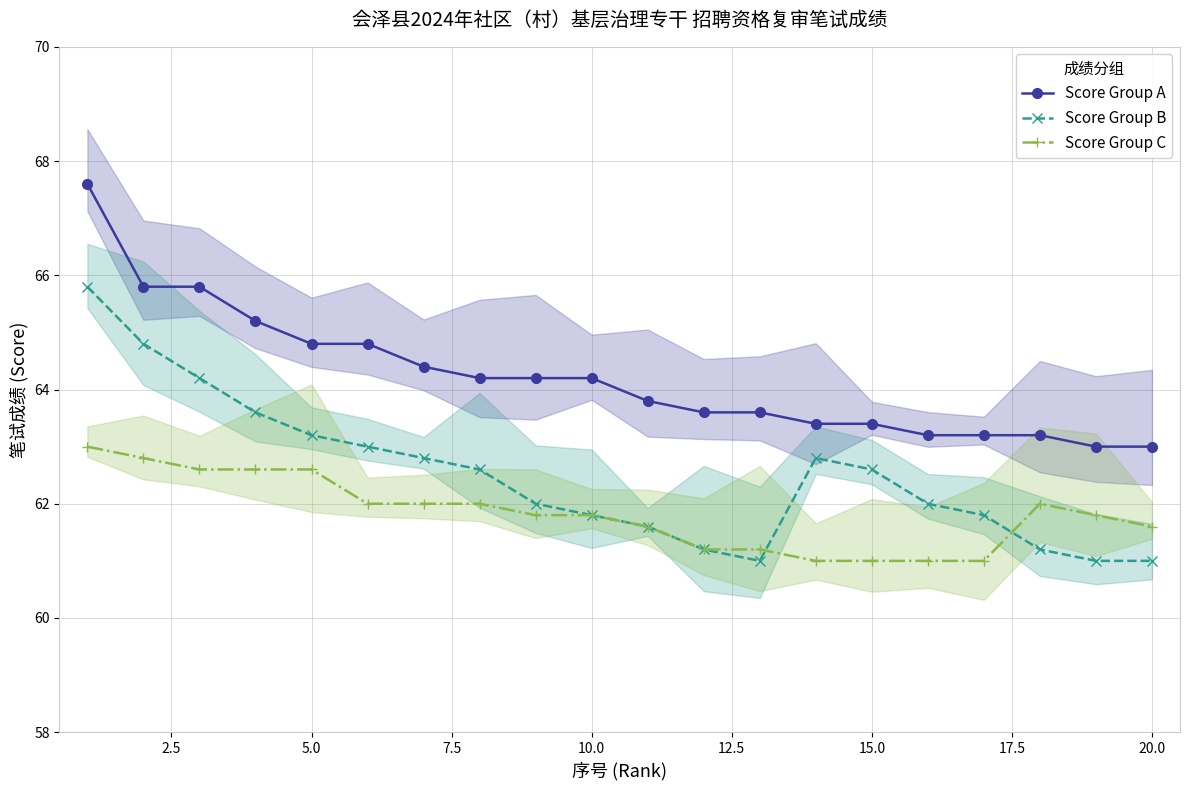

Which has a higher value, 17.5 or 5.0?

5.0